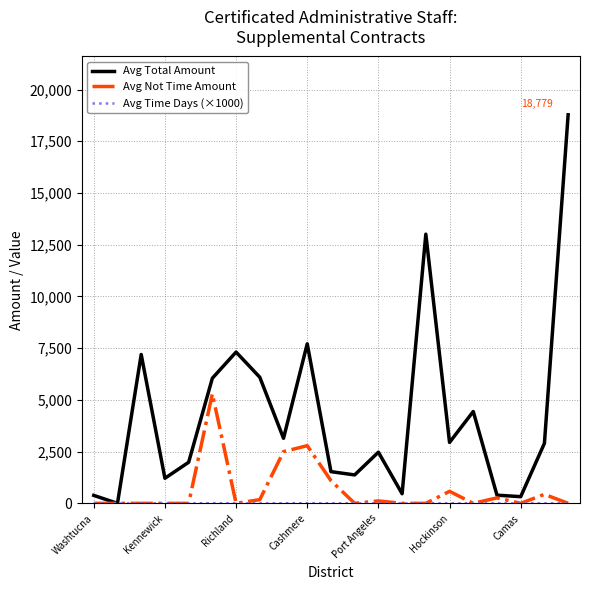

Which series has the largest range (max minus min)?

Avg Total Amount